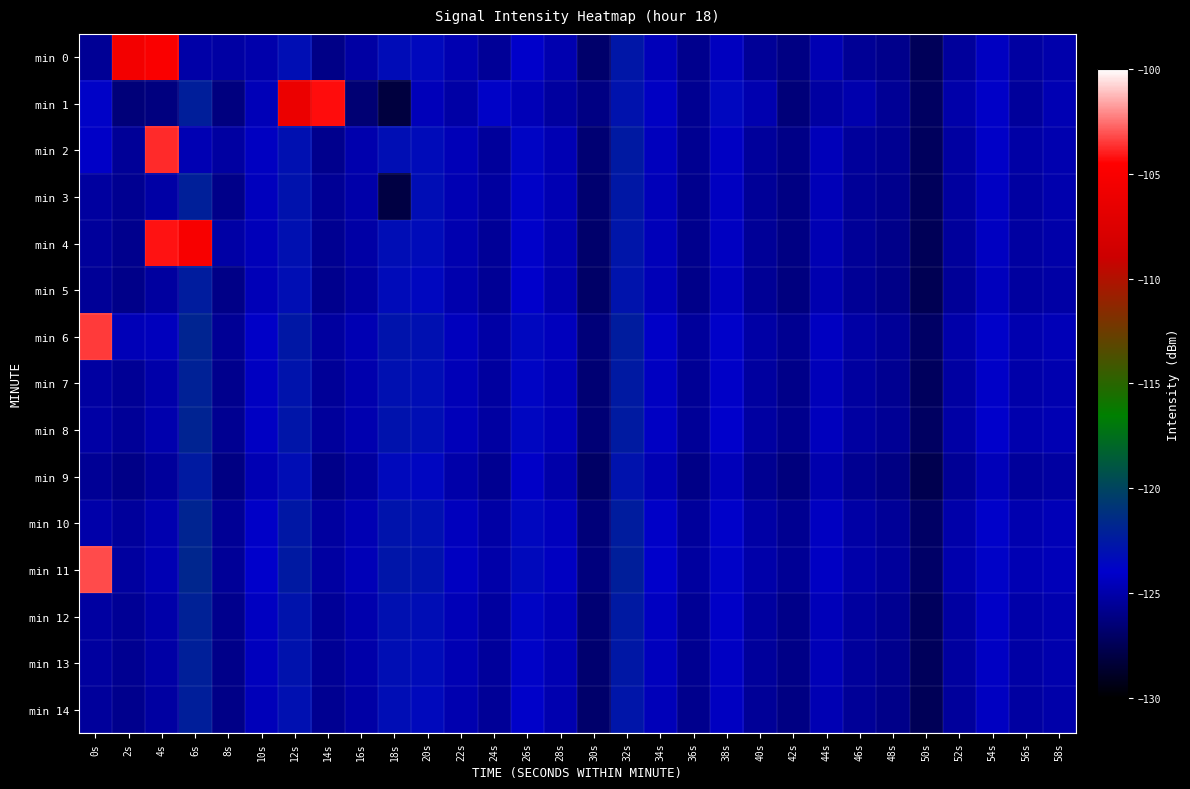

Reading left to right, list all the values displayed in this chart.

min 0: 0s=-125.6	2s=-105.5	4s=-104.9	6s=-125.0	8s=-125.2	10s=-124.9	12s=-123.1	14s=-126.0	16s=-125.1	18s=-123.3	20s=-123.4	22s=-124.8	24s=-125.5	26s=-123.9	28s=-124.8	30s=-126.8	32s=-122.6	34s=-124.5	36s=-125.8	38s=-124.3	40s=-125.5	42s=-126.1	44s=-124.7	46s=-125.6	48s=-125.9	50s=-127.4	52s=-125.4	54s=-124.3	56s=-125.3	58s=-125.0
min 1: 0s=-123.8	2s=-126.4	4s=-126.2	6s=-122.2	8s=-126.2	10s=-124.6	12s=-106.1	14s=-104.3	16s=-126.6	18s=-128.1	20s=-124.5	22s=-125.1	24s=-123.8	26s=-124.6	28s=-125.3	30s=-126.1	32s=-122.9	34s=-124.2	36s=-125.7	38s=-123.5	40s=-124.8	42s=-126.4	44s=-125.2	46s=-124.9	48s=-125.6	50s=-127.1	52s=-125.0	54s=-124.1	56s=-125.4	58s=-124.7
min 2: 0s=-124.1	2s=-125.5	4s=-103.8	6s=-124.7	8s=-125.2	10s=-124.3	12s=-123.0	14s=-125.8	16s=-124.9	18s=-123.1	20s=-123.3	22s=-124.6	24s=-125.4	26s=-123.7	28s=-124.7	30s=-126.6	32s=-122.5	34s=-124.4	36s=-125.7	38s=-124.2	40s=-125.4	42s=-126.0	44s=-124.5	46s=-125.4	48s=-125.7	50s=-127.2	52s=-125.2	54s=-124.1	56s=-125.1	58s=-124.8
min 3: 0s=-125.3	2s=-125.7	4s=-125.1	6s=-122.1	8s=-125.9	10s=-124.4	12s=-122.9	14s=-125.6	16s=-125.0	18s=-128.0	20s=-123.2	22s=-124.7	24s=-125.3	26s=-123.8	28s=-124.7	30s=-126.7	32s=-122.6	34s=-124.5	36s=-125.8	38s=-124.3	40s=-125.5	42s=-126.1	44s=-124.6	46s=-125.5	48s=-125.8	50s=-127.3	52s=-125.3	54s=-124.2	56s=-125.2	58s=-124.9
min 4: 0s=-125.4	2s=-125.8	4s=-104.2	6s=-105.1	8s=-125.1	10s=-124.5	12s=-123.0	14s=-125.7	16s=-125.1	18s=-123.2	20s=-123.3	22s=-124.8	24s=-125.5	26s=-123.9	28s=-124.8	30s=-126.8	32s=-122.7	34s=-124.5	36s=-125.8	38s=-124.3	40s=-125.5	42s=-126.1	44s=-124.7	46s=-125.5	48s=-125.9	50s=-127.4	52s=-125.4	54s=-124.3	56s=-125.2	58s=-125.0
min 5: 0s=-125.5	2s=-125.9	4s=-125.3	6s=-122.3	8s=-126.0	10s=-124.6	12s=-123.1	14s=-125.8	16s=-125.2	18s=-123.3	20s=-123.5	22s=-124.9	24s=-125.6	26s=-124.0	28s=-124.9	30s=-126.9	32s=-122.8	34s=-124.6	36s=-125.9	38s=-124.4	40s=-125.6	42s=-126.2	44s=-124.8	46s=-125.6	48s=-126.0	50s=-127.5	52s=-125.5	54s=-124.4	56s=-125.3	58s=-125.1
min 6: 0s=-103.5	2s=-124.6	4s=-124.4	6s=-121.8	8s=-125.6	10s=-124.1	12s=-122.6	14s=-125.3	16s=-124.7	18s=-122.8	20s=-123.0	22s=-124.4	24s=-125.1	26s=-123.5	28s=-124.4	30s=-126.4	32s=-122.3	34s=-124.1	36s=-125.4	38s=-123.9	40s=-125.1	42s=-125.7	44s=-124.3	46s=-125.1	48s=-125.5	50s=-127.0	52s=-125.0	54s=-123.9	56s=-124.8	58s=-124.6
min 7: 0s=-125.2	2s=-125.6	4s=-125.0	6s=-122.0	8s=-125.8	10s=-124.3	12s=-122.8	14s=-125.5	16s=-124.9	18s=-123.0	20s=-123.2	22s=-124.6	24s=-125.3	26s=-123.7	28s=-124.6	30s=-126.6	32s=-122.5	34s=-124.3	36s=-125.6	38s=-124.1	40s=-125.3	42s=-125.9	44s=-124.5	46s=-125.3	48s=-125.7	50s=-127.2	52s=-125.2	54s=-124.1	56s=-125.0	58s=-124.8
min 8: 0s=-125.1	2s=-125.5	4s=-124.9	6s=-121.9	8s=-125.7	10s=-124.2	12s=-122.7	14s=-125.4	16s=-124.8	18s=-122.9	20s=-123.1	22s=-124.5	24s=-125.2	26s=-123.6	28s=-124.5	30s=-126.5	32s=-122.4	34s=-124.2	36s=-125.5	38s=-124.0	40s=-125.2	42s=-125.8	44s=-124.4	46s=-125.2	48s=-125.6	50s=-127.1	52s=-125.1	54s=-124.0	56s=-124.9	58s=-124.7
min 9: 0s=-125.6	2s=-126.0	4s=-125.4	6s=-122.4	8s=-126.1	10s=-124.7	12s=-123.2	14s=-125.9	16s=-125.3	18s=-123.4	20s=-123.6	22s=-125.0	24s=-125.7	26s=-124.1	28s=-125.0	30s=-127.0	32s=-122.9	34s=-124.7	36s=-126.0	38s=-124.5	40s=-125.7	42s=-126.3	44s=-124.9	46s=-125.7	48s=-126.1	50s=-127.6	52s=-125.6	54s=-124.5	56s=-125.4	58s=-125.2
min 10: 0s=-125.0	2s=-125.4	4s=-124.8	6s=-121.8	8s=-125.6	10s=-124.1	12s=-122.6	14s=-125.3	16s=-124.7	18s=-122.8	20s=-123.0	22s=-124.4	24s=-125.1	26s=-123.5	28s=-124.4	30s=-126.4	32s=-122.3	34s=-124.1	36s=-125.4	38s=-123.9	40s=-125.1	42s=-125.7	44s=-124.3	46s=-125.1	48s=-125.5	50s=-127.0	52s=-125.0	54s=-123.9	56s=-124.8	58s=-124.6
min 11: 0s=-103.2	2s=-125.3	4s=-124.7	6s=-121.7	8s=-125.5	10s=-124.0	12s=-122.5	14s=-125.2	16s=-124.6	18s=-122.7	20s=-122.9	22s=-124.3	24s=-125.0	26s=-123.4	28s=-124.3	30s=-126.3	32s=-122.2	34s=-124.0	36s=-125.3	38s=-123.8	40s=-125.0	42s=-125.6	44s=-124.2	46s=-125.0	48s=-125.4	50s=-126.9	52s=-124.9	54s=-123.8	56s=-124.7	58s=-124.5
min 12: 0s=-125.2	2s=-125.6	4s=-125.0	6s=-122.0	8s=-125.8	10s=-124.3	12s=-122.8	14s=-125.5	16s=-124.9	18s=-123.0	20s=-123.2	22s=-124.6	24s=-125.3	26s=-123.7	28s=-124.6	30s=-126.6	32s=-122.5	34s=-124.3	36s=-125.6	38s=-124.1	40s=-125.3	42s=-125.9	44s=-124.5	46s=-125.3	48s=-125.7	50s=-127.2	52s=-125.2	54s=-124.1	56s=-125.0	58s=-124.8
min 13: 0s=-125.3	2s=-125.7	4s=-125.1	6s=-122.1	8s=-125.9	10s=-124.4	12s=-122.9	14s=-125.6	16s=-125.0	18s=-123.1	20s=-123.3	22s=-124.7	24s=-125.4	26s=-123.8	28s=-124.7	30s=-126.7	32s=-122.6	34s=-124.4	36s=-125.7	38s=-124.2	40s=-125.4	42s=-126.0	44s=-124.6	46s=-125.4	48s=-125.8	50s=-127.3	52s=-125.3	54s=-124.2	56s=-125.1	58s=-124.9
min 14: 0s=-125.4	2s=-125.8	4s=-125.2	6s=-122.2	8s=-126.0	10s=-124.5	12s=-123.0	14s=-125.7	16s=-125.1	18s=-123.2	20s=-123.4	22s=-124.8	24s=-125.5	26s=-123.9	28s=-124.8	30s=-126.8	32s=-122.7	34s=-124.5	36s=-125.8	38s=-124.3	40s=-125.5	42s=-126.1	44s=-124.7	46s=-125.5	48s=-125.9	50s=-127.4	52s=-125.4	54s=-124.3	56s=-125.2	58s=-125.0